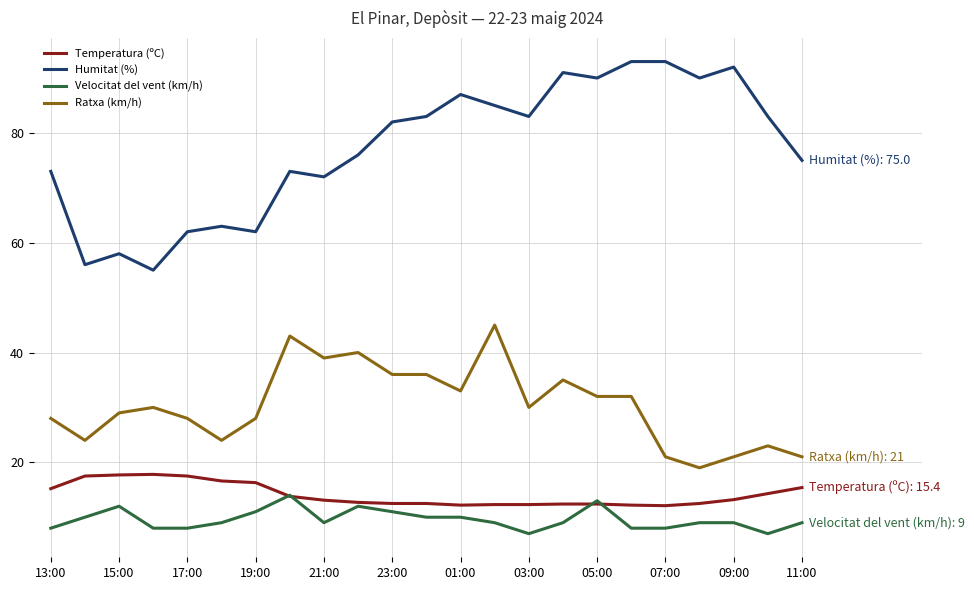

How many lines are shown in the chart?

4